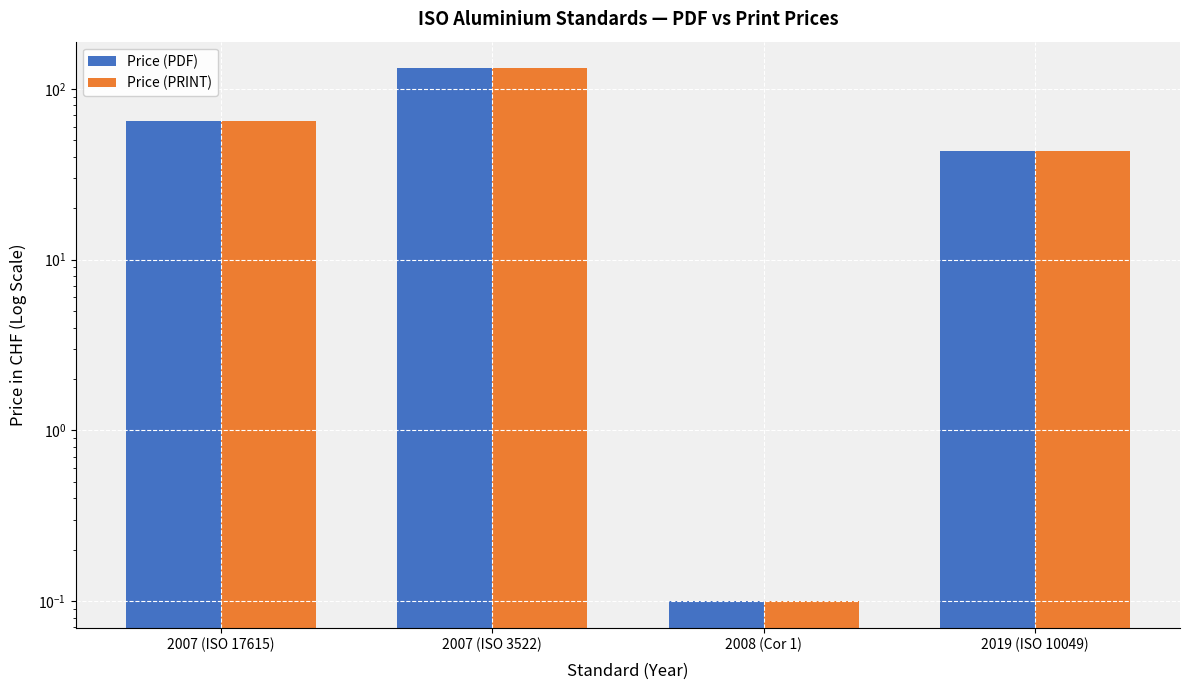

Rank the categories by Price (PRINT) value from highest to lowest.

2007 (ISO 3522), 2007 (ISO 17615), 2019 (ISO 10049), 2008 (Cor 1)